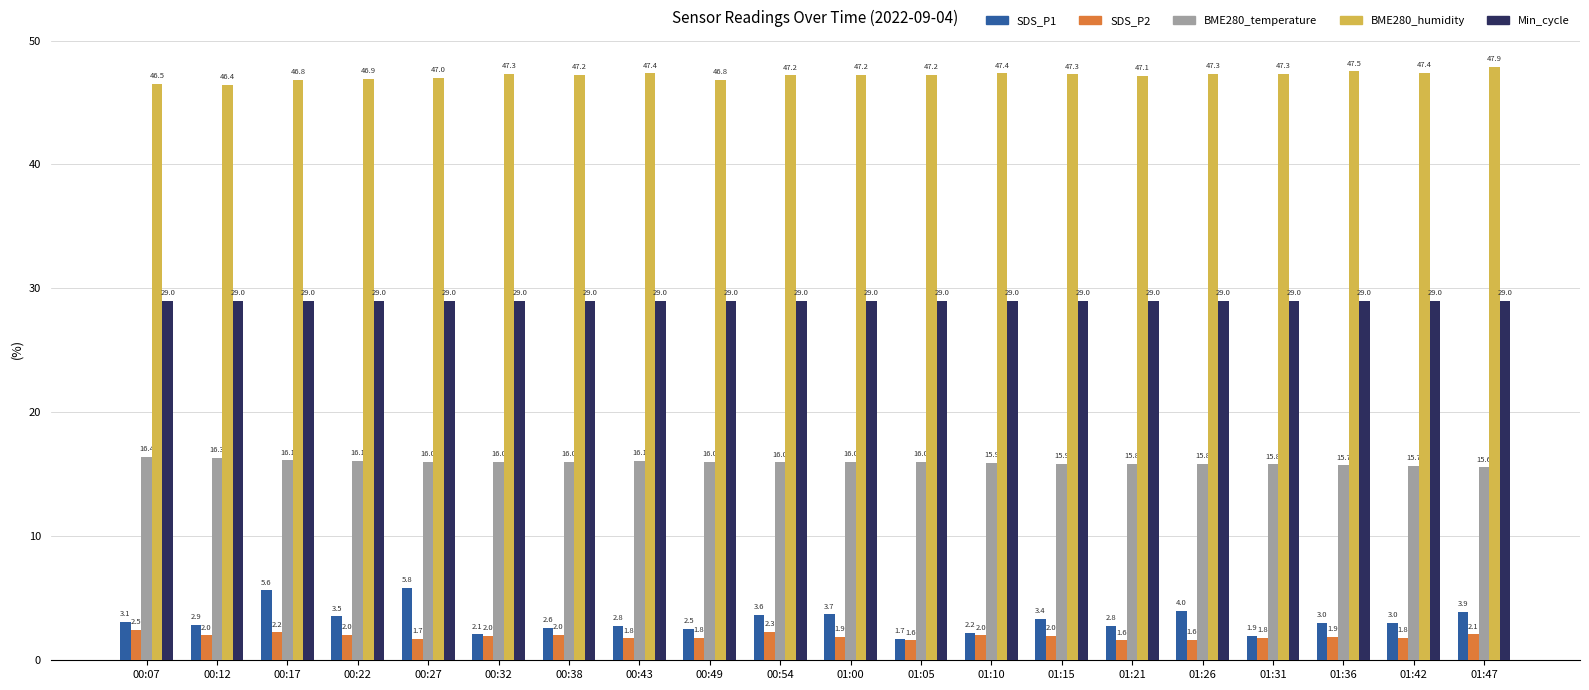

How many series are shown in this chart?

5